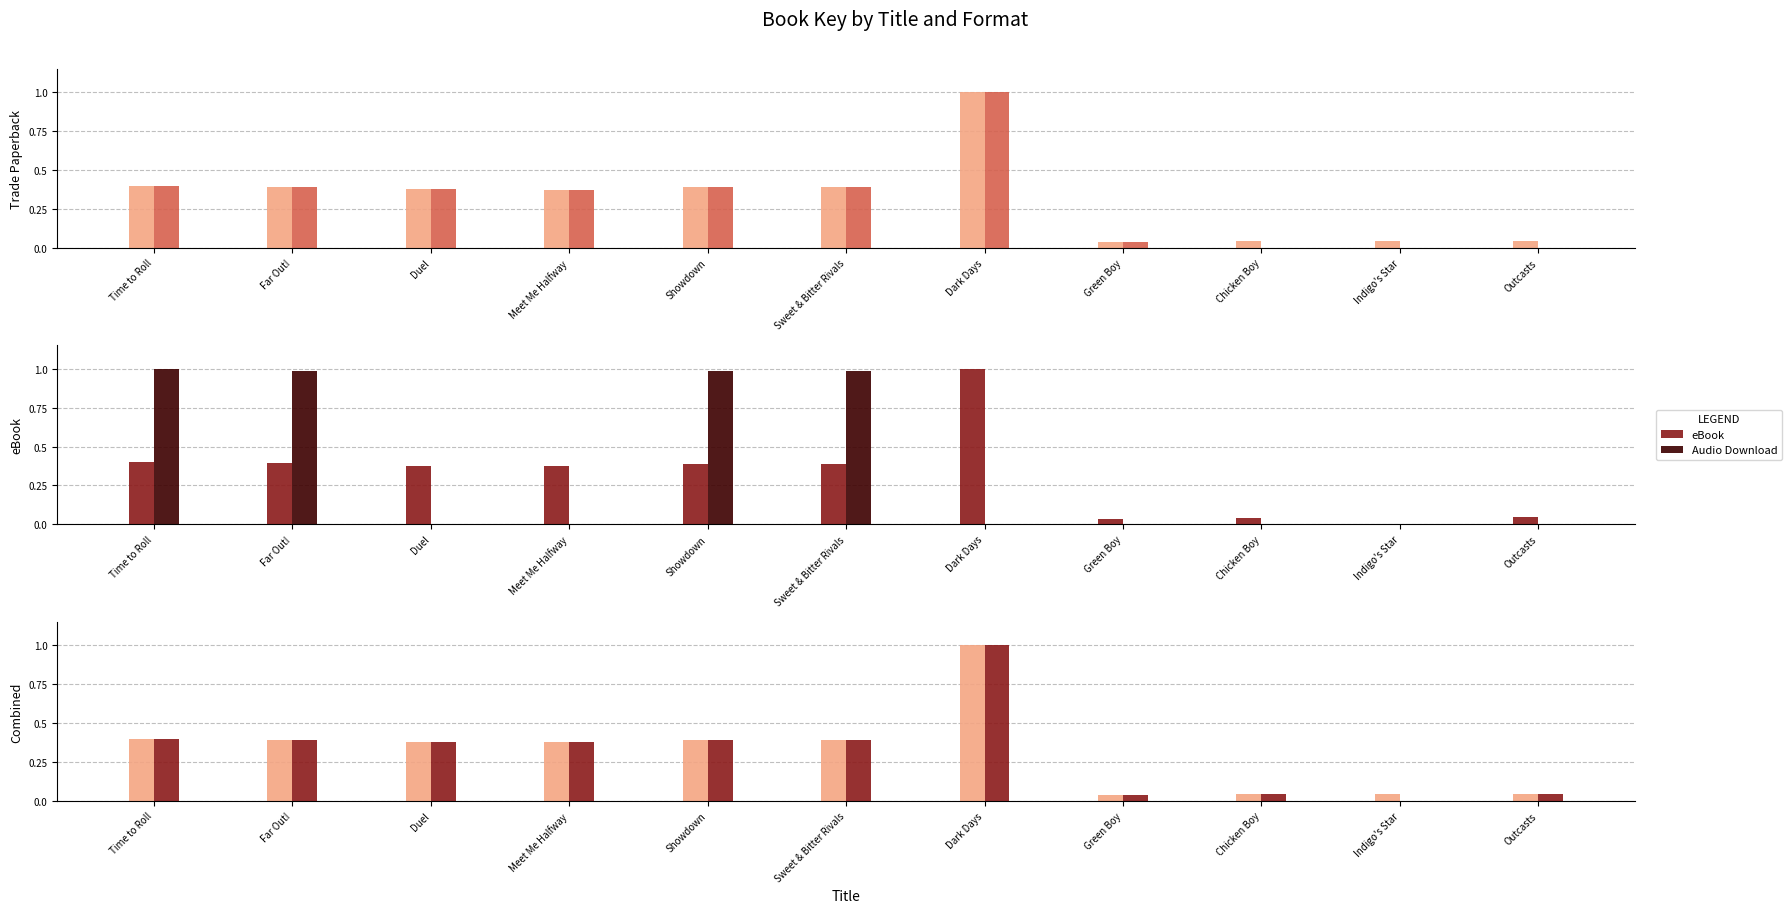

True or false: Hardcover has a value of 0.0 at Outcasts.

True